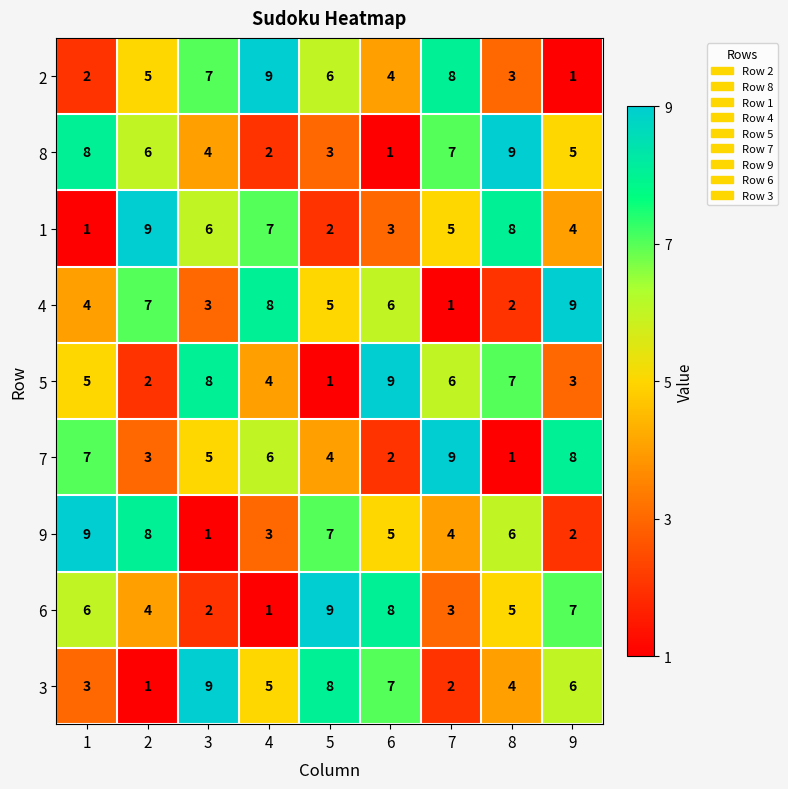

At how many categories does at least one series exceed 6?

9